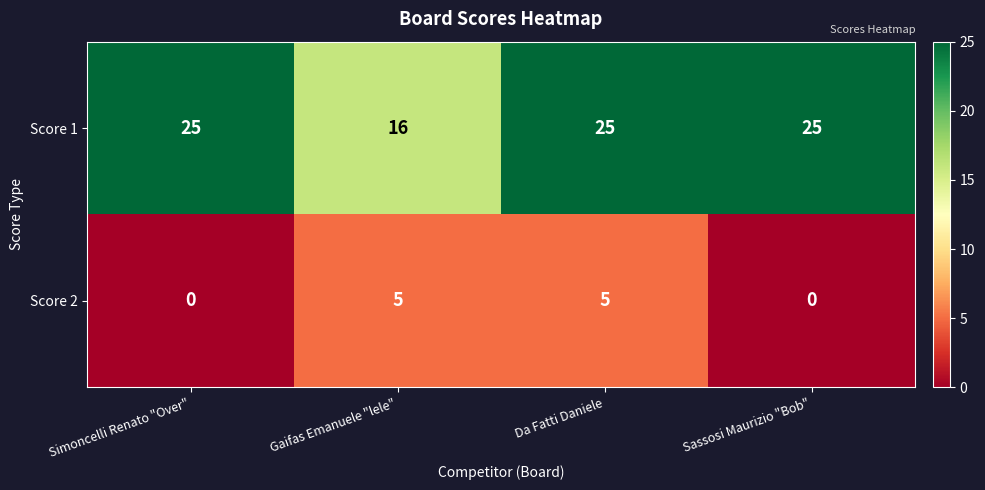

What is the spread (max minus min) of values at Simoncelli Renato "Over"?

25